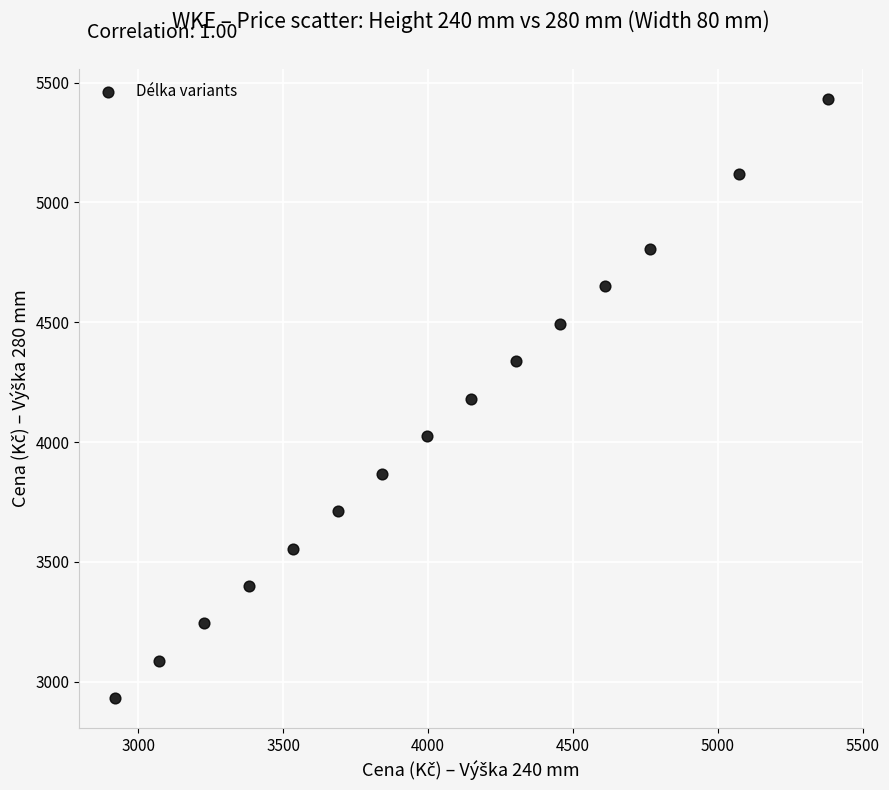

What is the range of X values (max minus min)?

2459